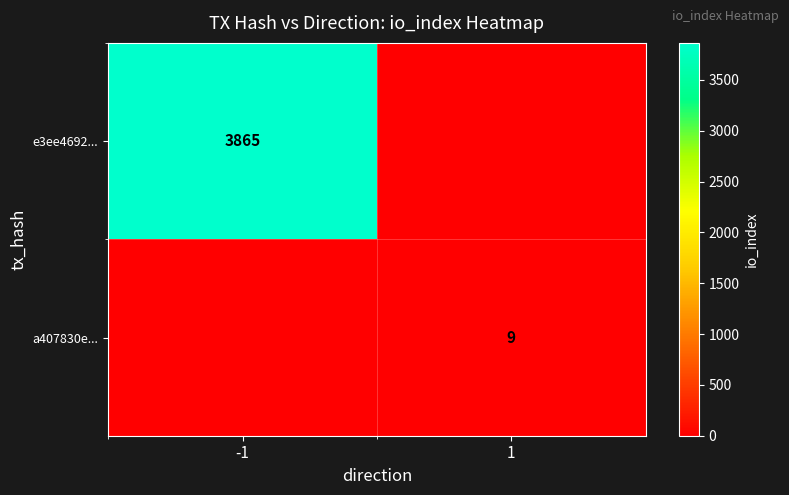

The a407830e... series shows 5 at 1. True or false?

False